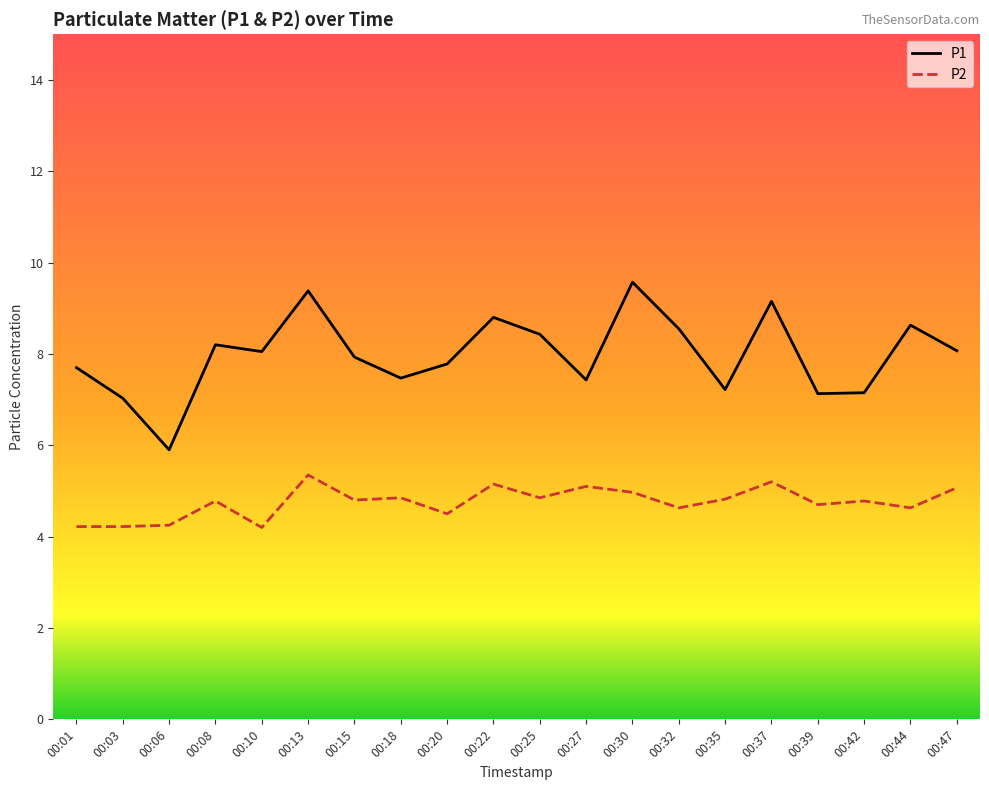

Which category has the highest value in the P2 series?

00:13